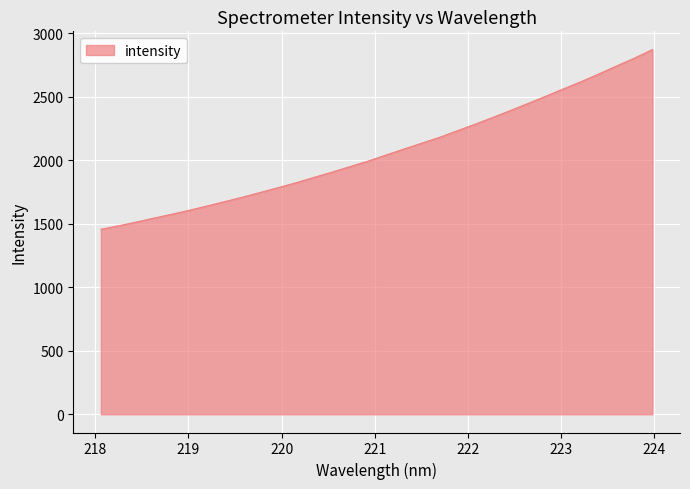

How many values are below 2039?

16